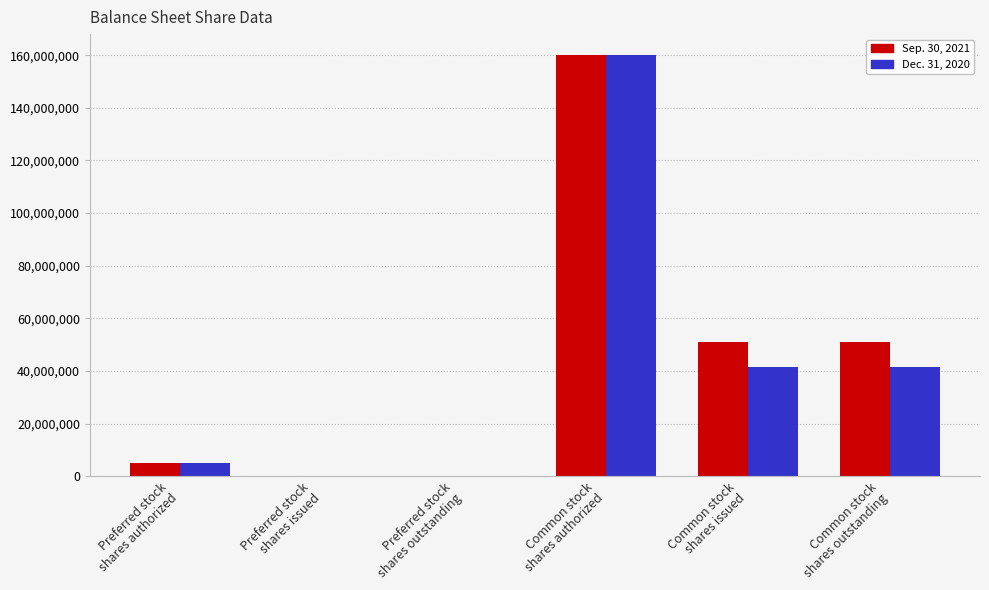

Count the number of categories in the chart.

6